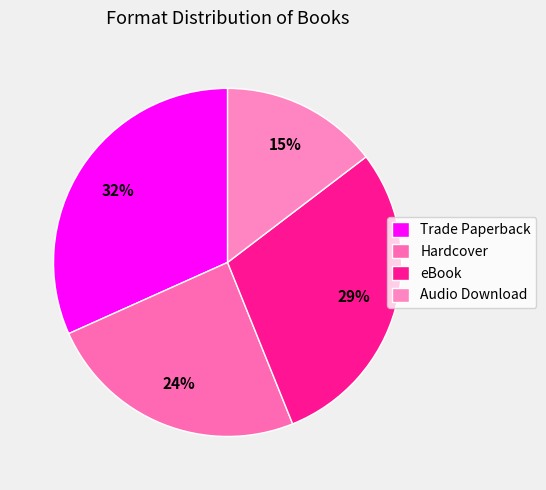

What is the ratio of the value at Audio Download to the value at Hardcover?

0.6